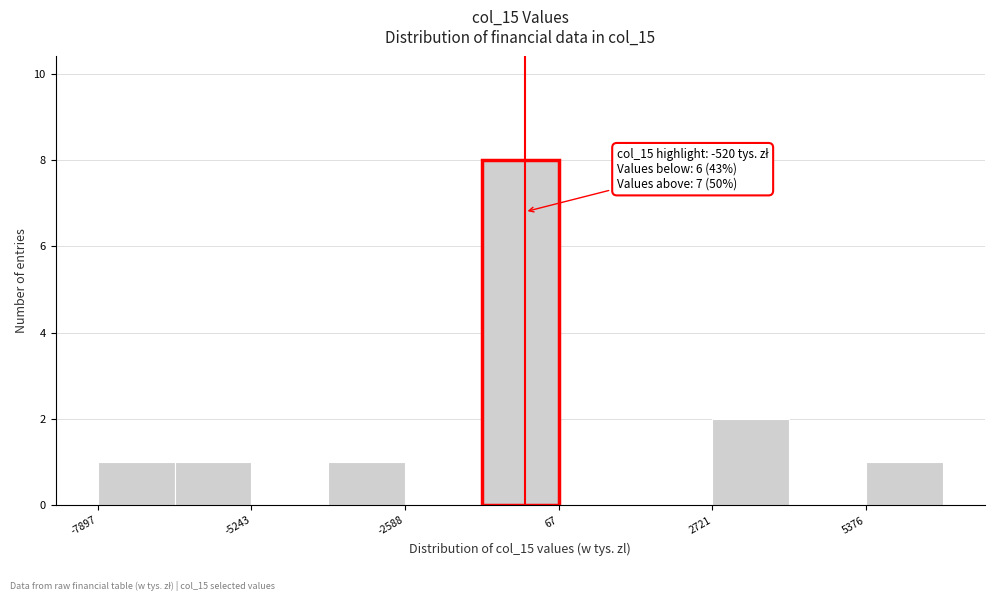

Read against the x-axis, roughly where is the centre of the tallest bar?

-500